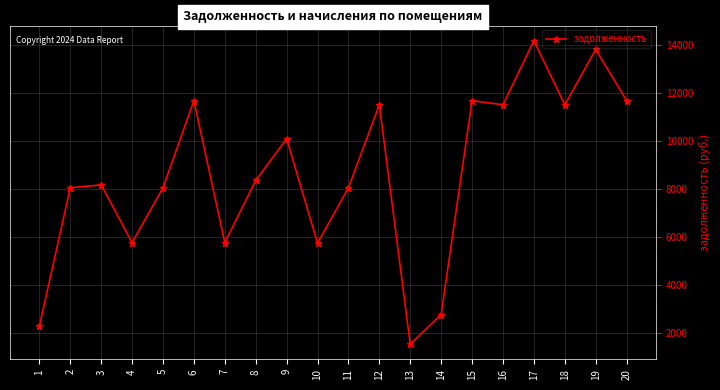

What is the sum of all values?

172462.4